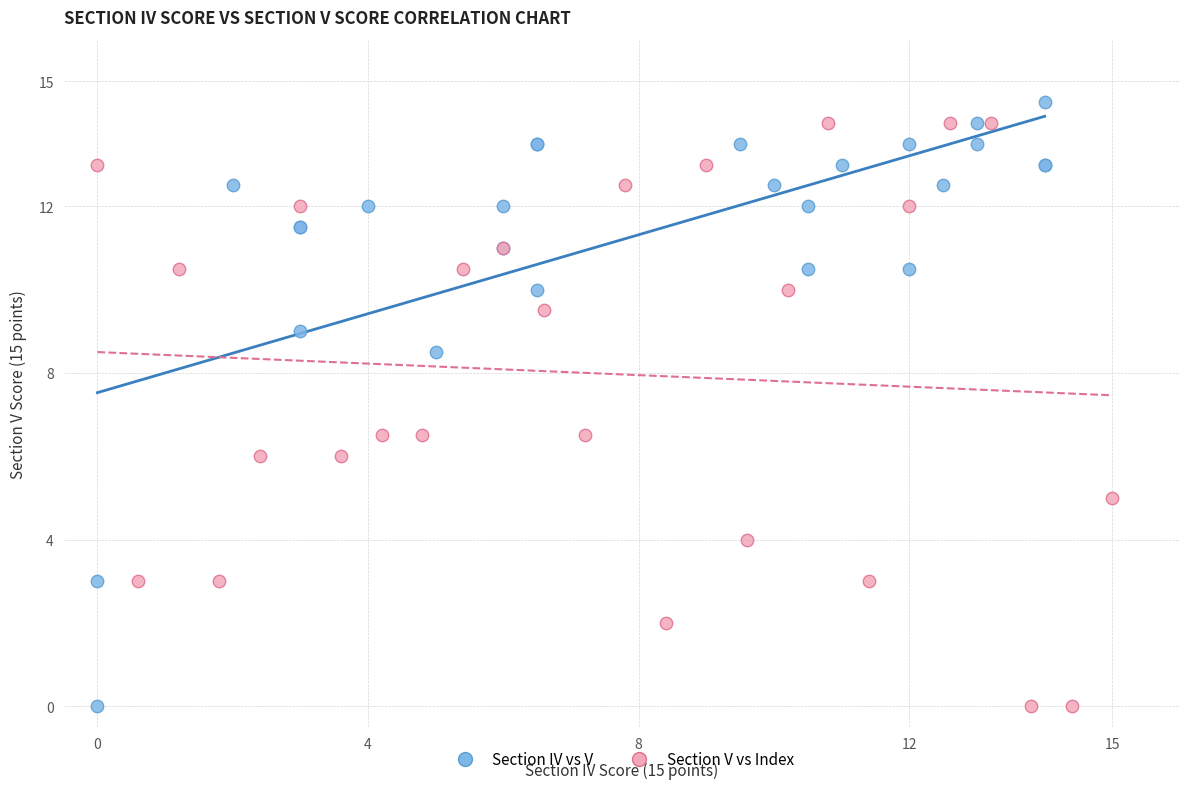

What are all the series names shown in the legend?

Section IV vs V, Section V vs Index